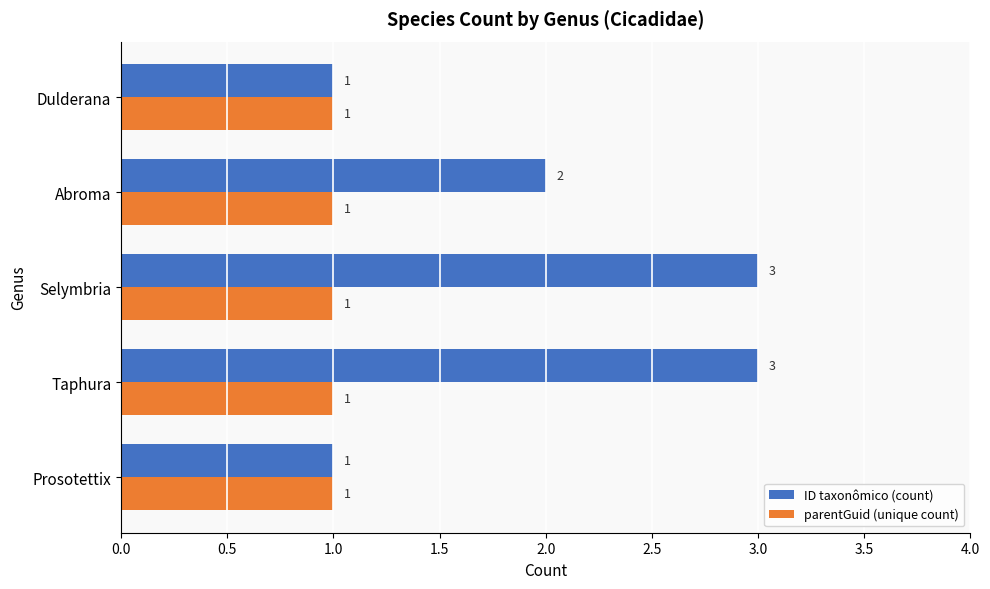

Is it true that ID taxonômico (count) equals 1 at Taphura?

False